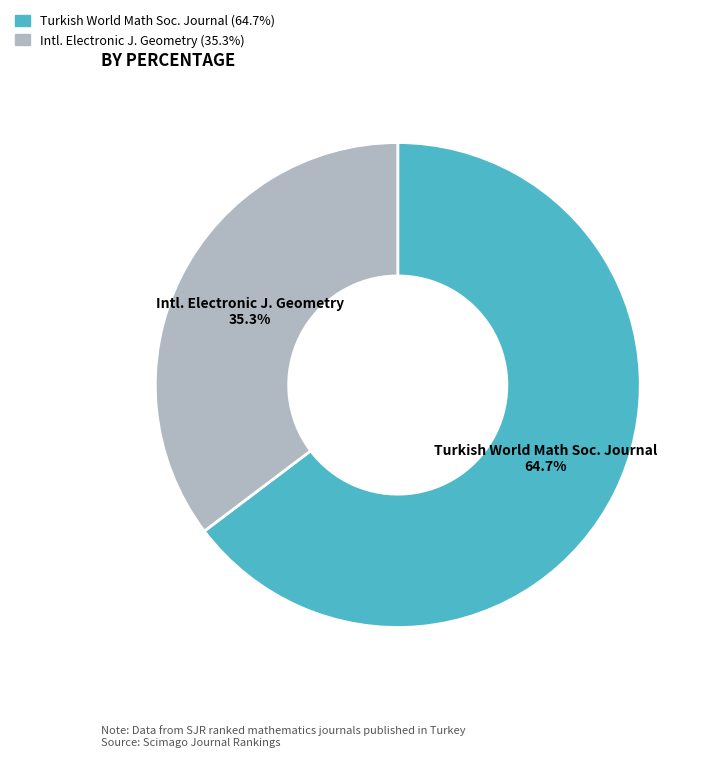

Rank the categories by value from highest to lowest.

Turkish World Math Soc. Journal, Intl. Electronic J. Geometry